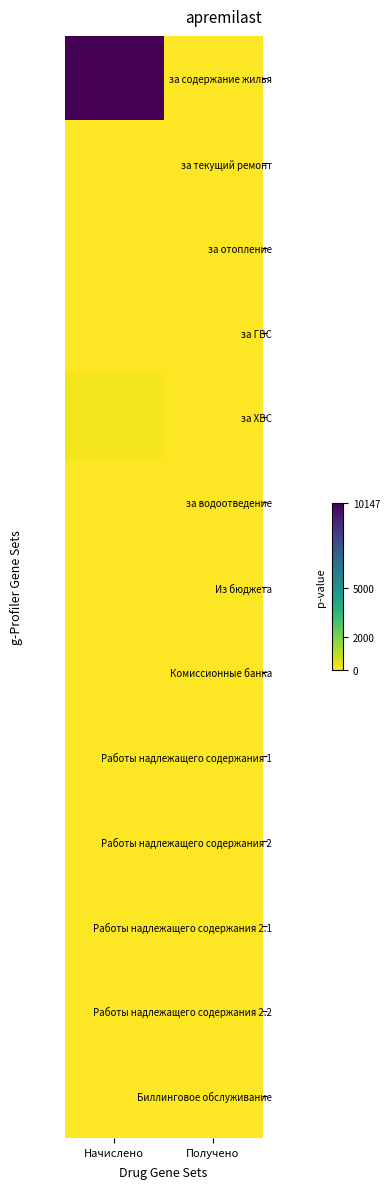

Rank the series by their maximum value, from highest to lowest.

за содержание жилья, за ХВС, за текущий ремонт, за отопление, за ГВС, за водоотведение, Из бюджета, Комиссионные банка, Работы надлежащего содержания 1, Работы надлежащего содержания 2, Работы надлежащего содержания 2.1, Работы надлежащего содержания 2.2, Биллинговое обслуживание